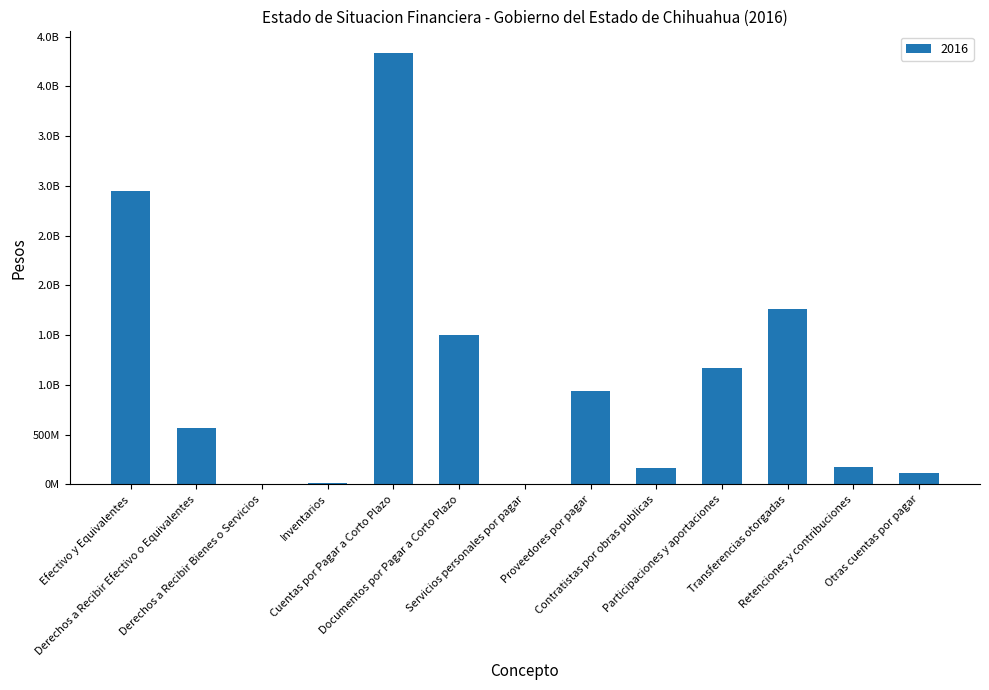

Are the bars horizontal?

No